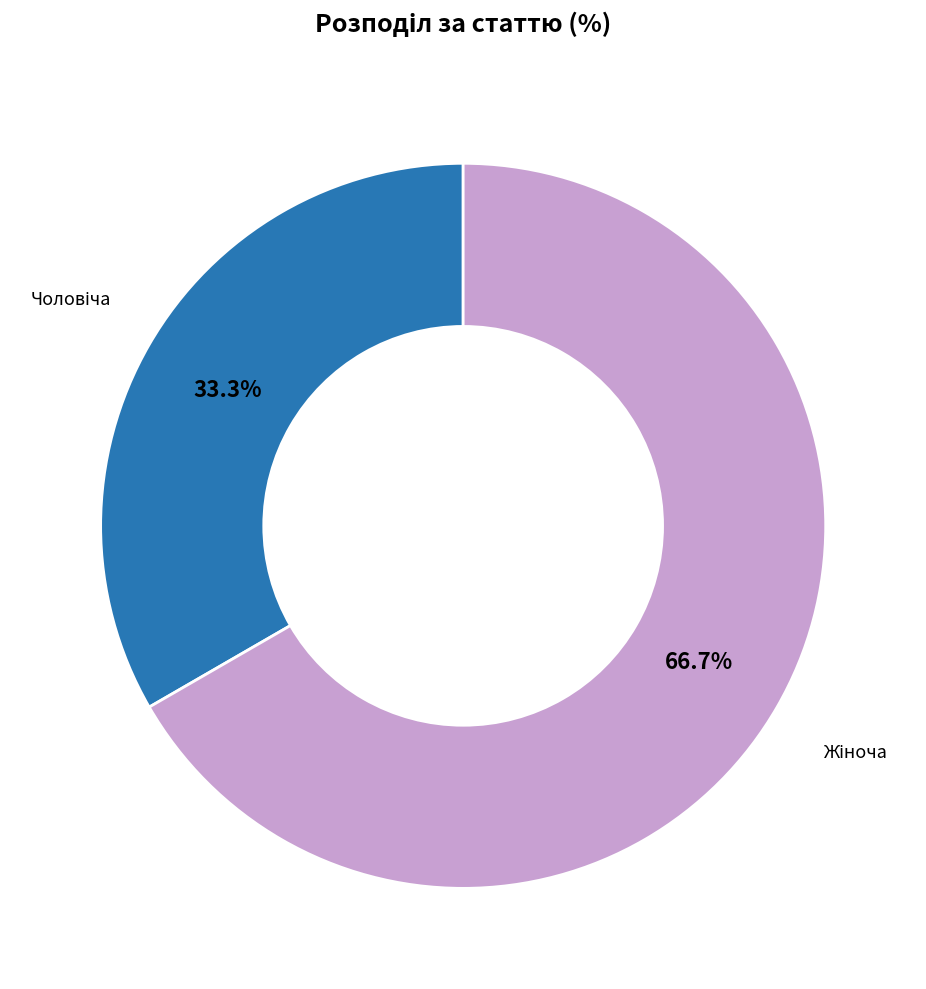

Count the number of slices in the pie.

2